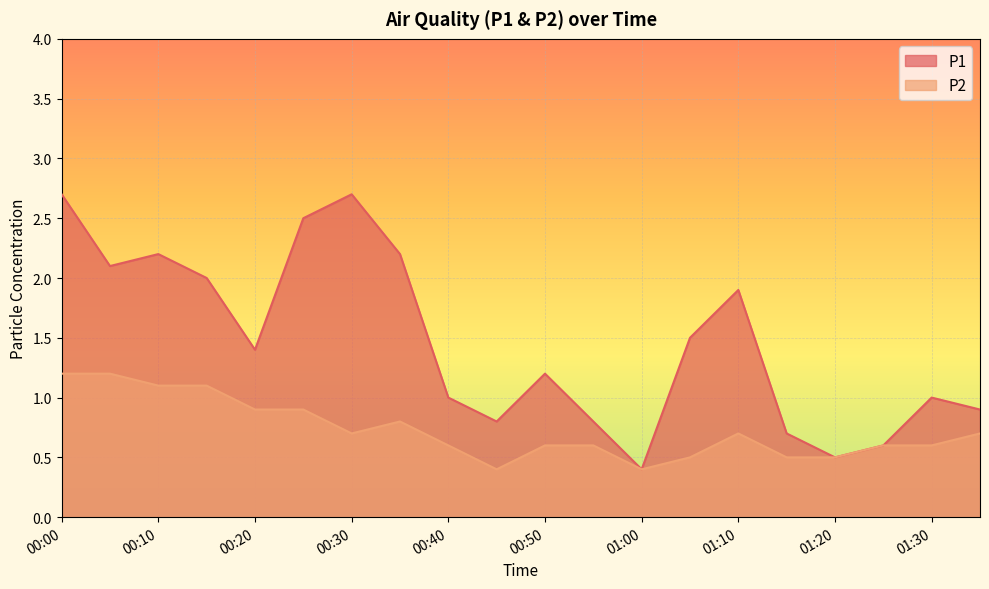

Which label corresponds to the largest value in the chart?

00:00